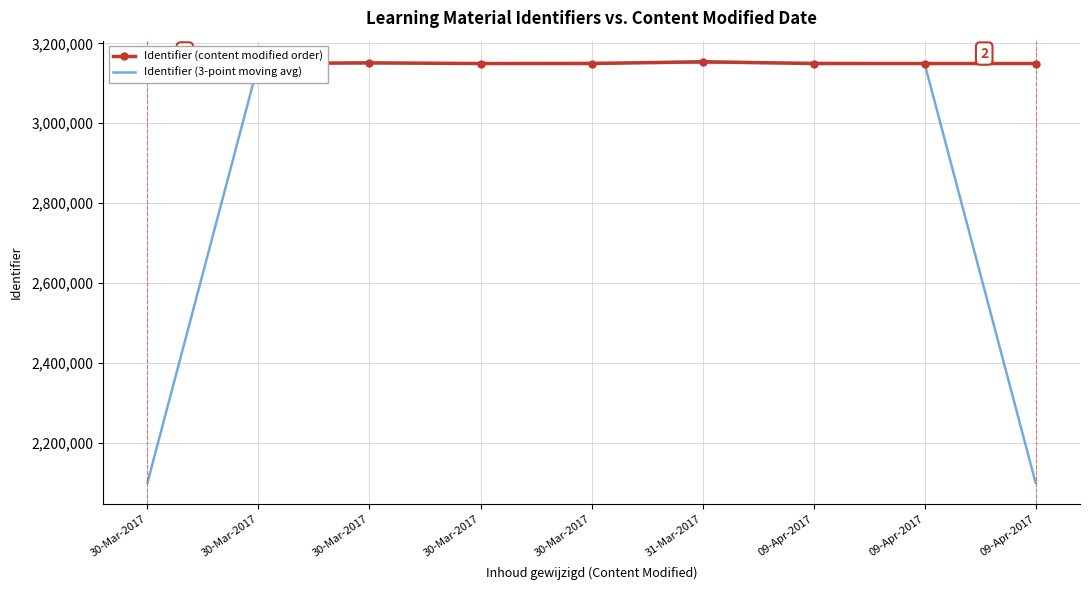

What is the total value across all series at 30-Mar-2017?

5249529.0